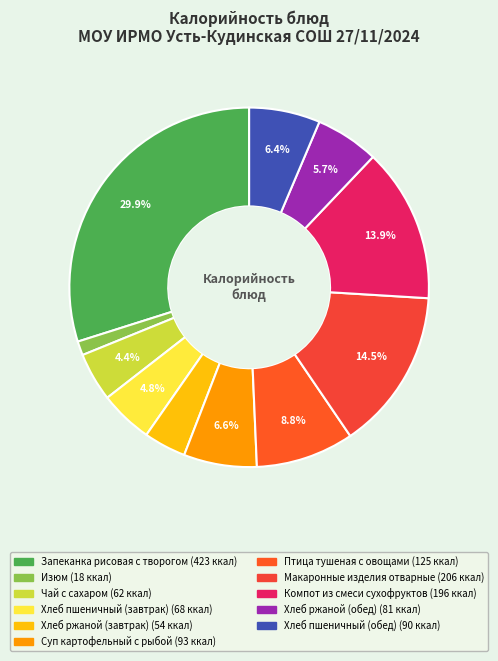

To the nearest percent, what percentage of the pie is Компот из смеси сухофруктов?

14%